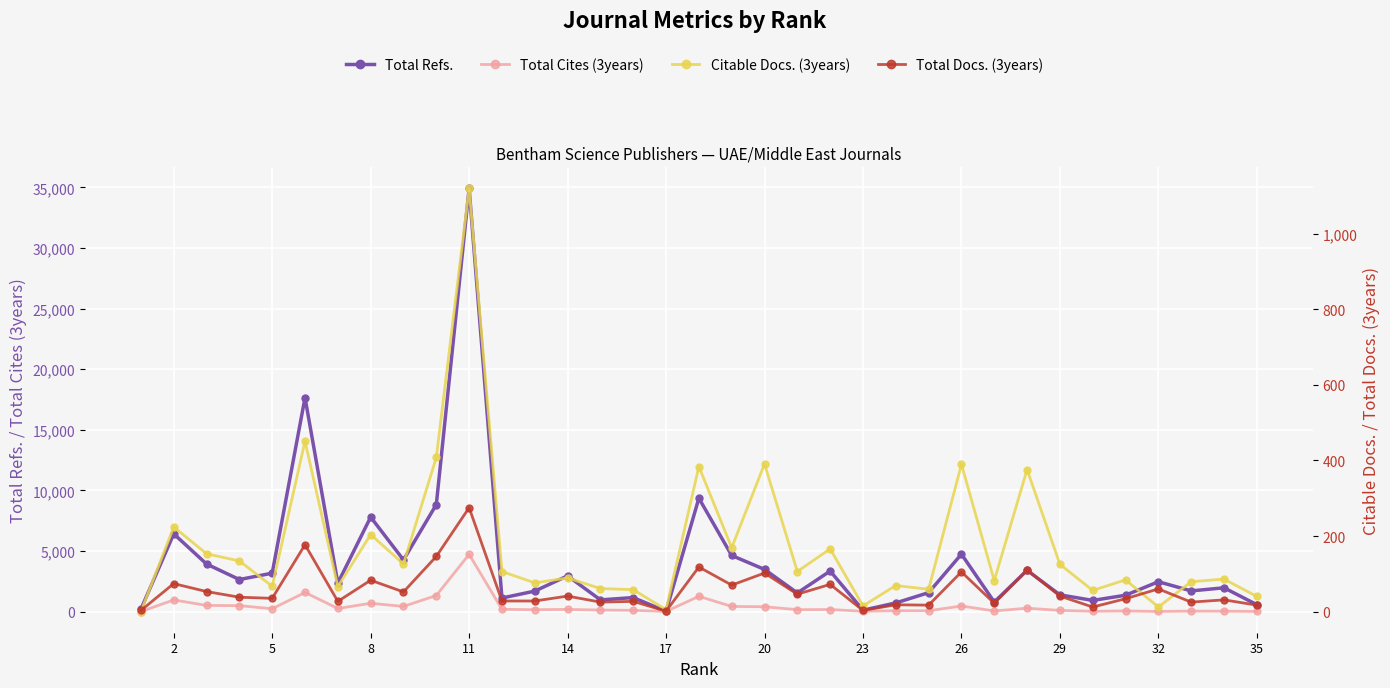

What are all the series names shown in the legend?

Total Refs., Total Cites (3years), Citable Docs. (3years), Total Docs. (3years)